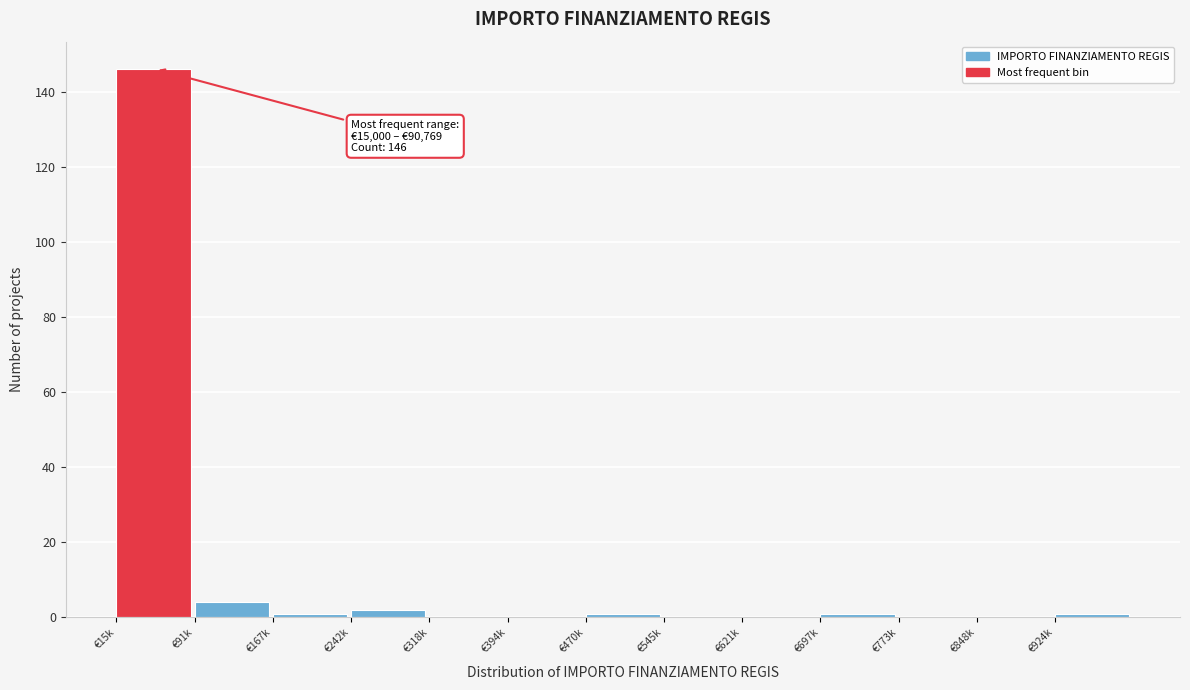

Reading left to right, list all the values displayed in this chart.

€15k=146	€91k=4	€167k=1	€242k=2	€318k=0	€394k=0	€470k=1	€545k=0	€621k=0	€697k=1	€773k=0	€848k=0	€924k=1